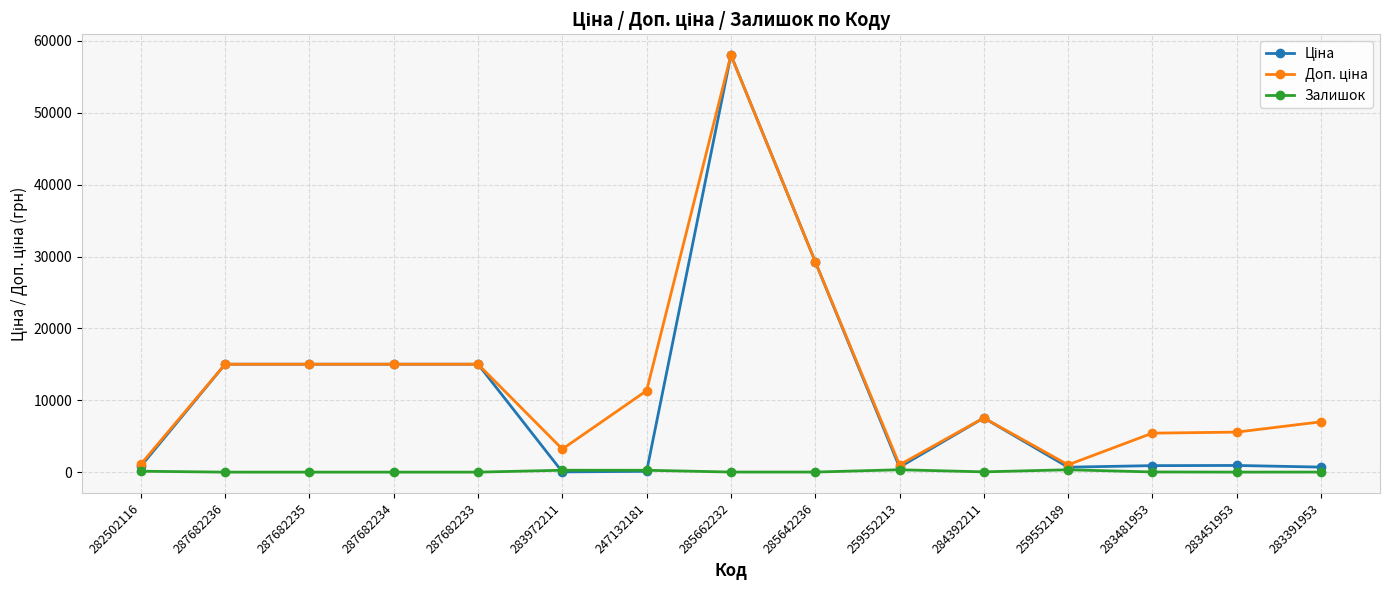

At which category does the chart reach its peak across all series?

285662232